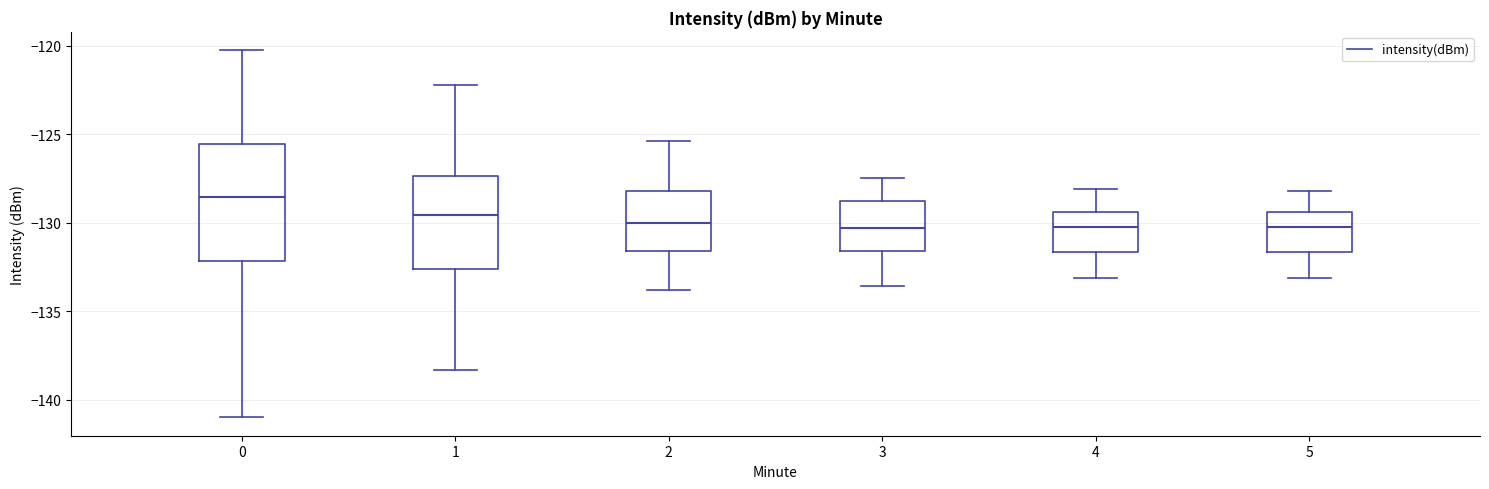

Reading left to right, transcribe this box plot: for each box, give where its median line is, the range the box spans, and where its two whiskers end, as read against the y-axis. The values are not printed on the chart, so give them approximately, as read against the axis.

0: median -128.5, box -132.0 to -125.5, whiskers -141.0 to -120.5
1: median -129.5, box -132.5 to -127.5, whiskers -138.5 to -122.0
2: median -130.0, box -131.5 to -128.0, whiskers -134.0 to -125.5
3: median -130.5, box -131.5 to -129.0, whiskers -133.5 to -127.5
4: median -130.0, box -131.5 to -129.5, whiskers -133.0 to -128.0
5: median -130.0, box -131.5 to -129.5, whiskers -133.0 to -128.0